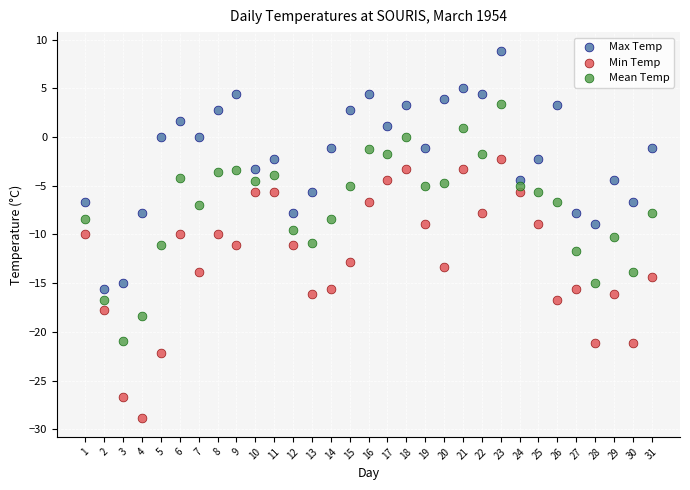

What are all the series names shown in the legend?

Max Temp, Min Temp, Mean Temp